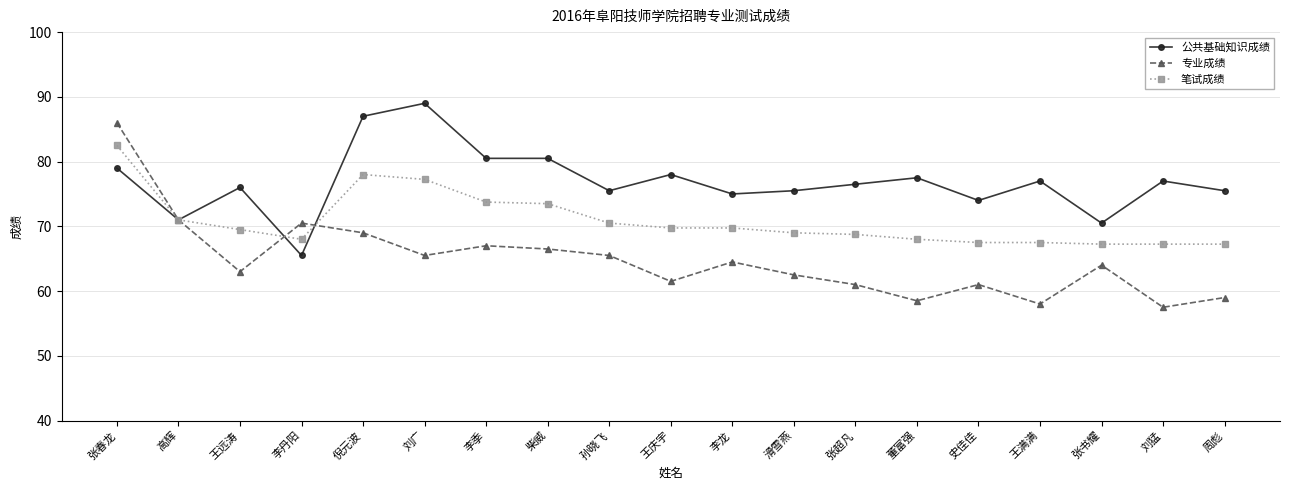

List the series in order of their peak value, lowest first.

笔试成绩, 专业成绩, 公共基础知识成绩